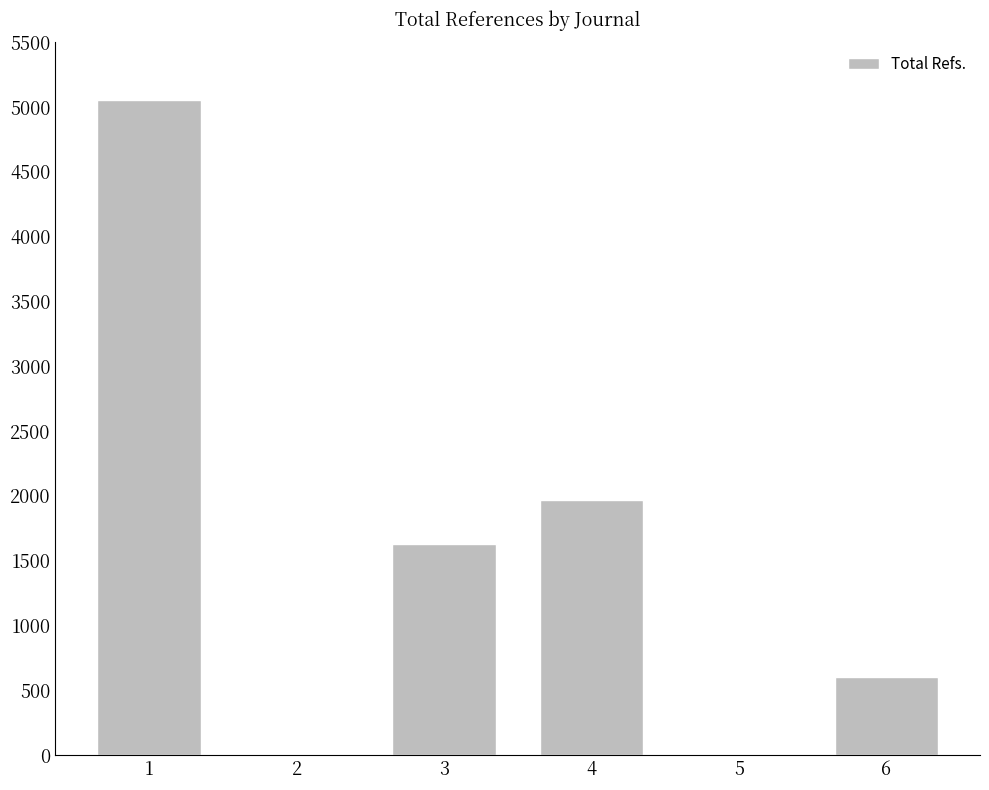

What is the greatest value displayed?

5055